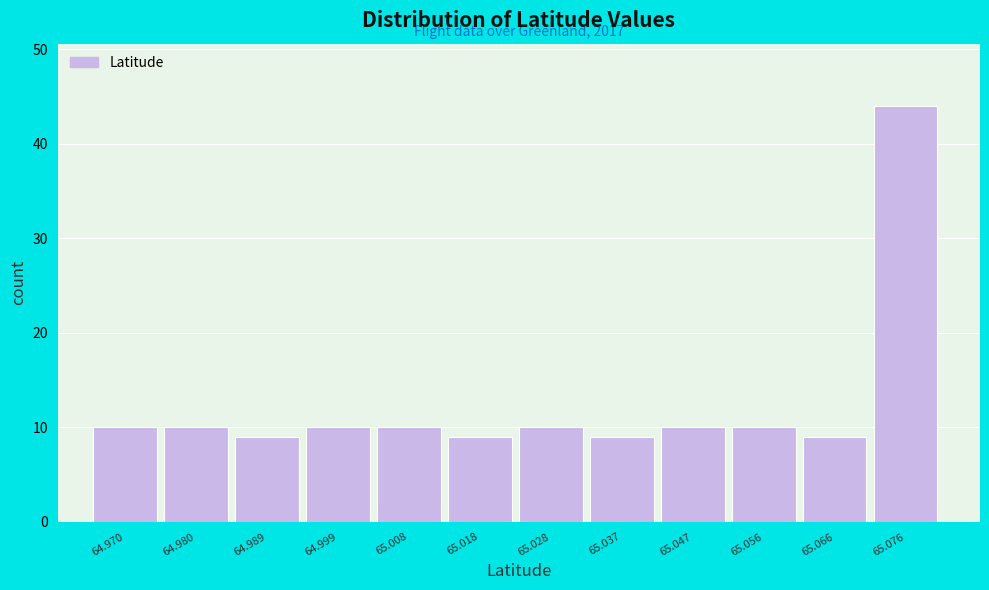

Reading left to right, list all the values displayed in this chart.

10	10	9	10	10	9	10	9	10	10	9	44